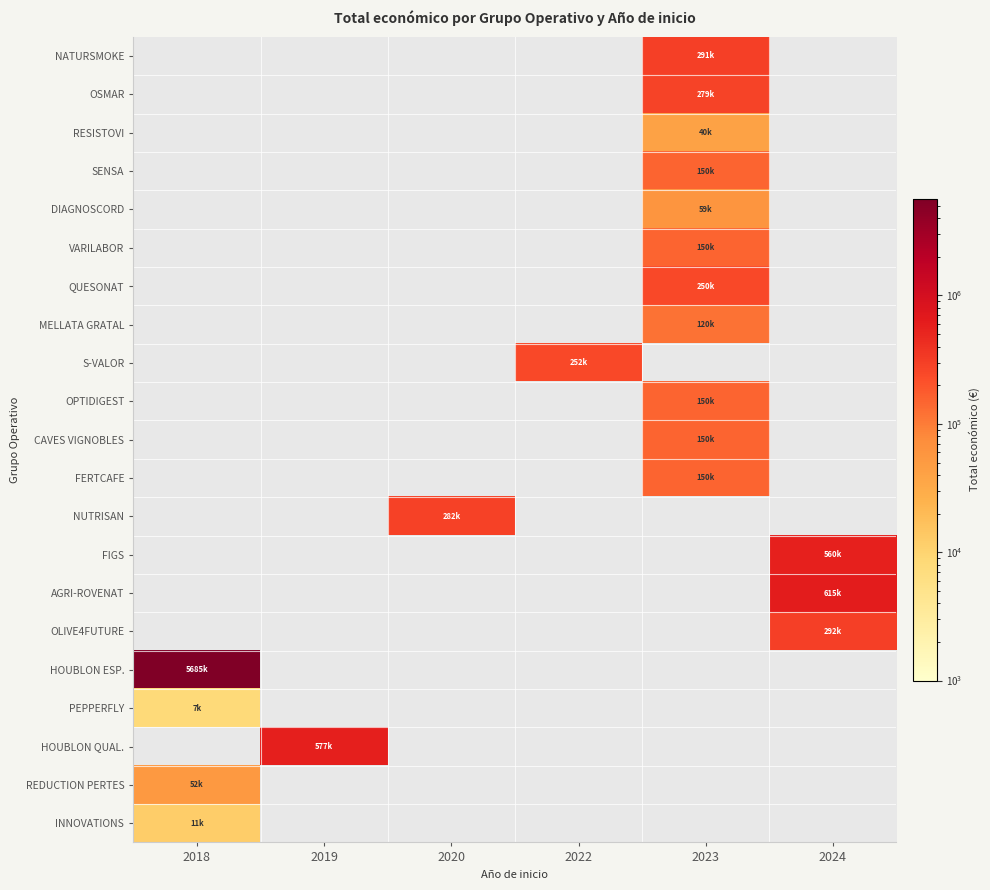

What is the spread (max minus min) of values at 2023?

250763.0